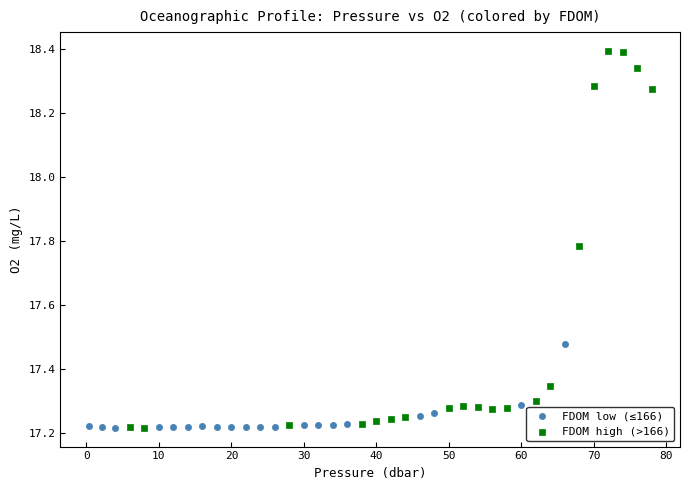

Which series has the widest spread of Y values?

FDOM high (>166)